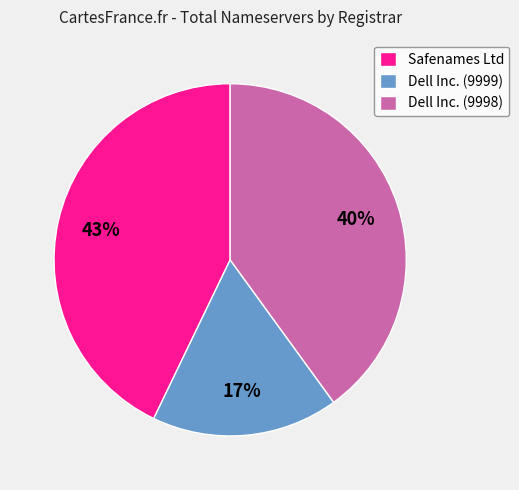

What is the largest slice in the pie chart?

Safenames Ltd